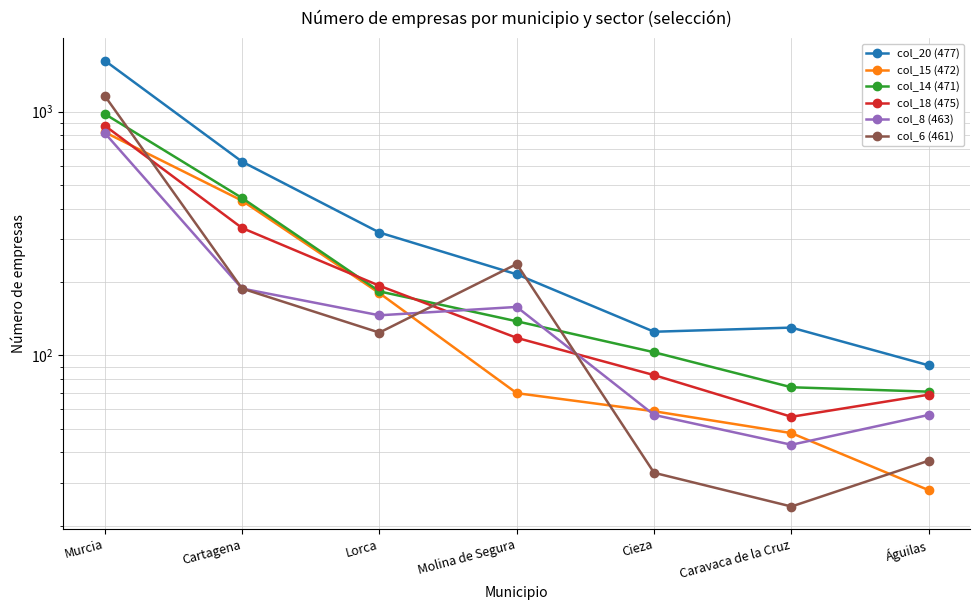

What is the difference between the col_18 (475) values at Caravaca de la Cruz and Molina de Segura?

62